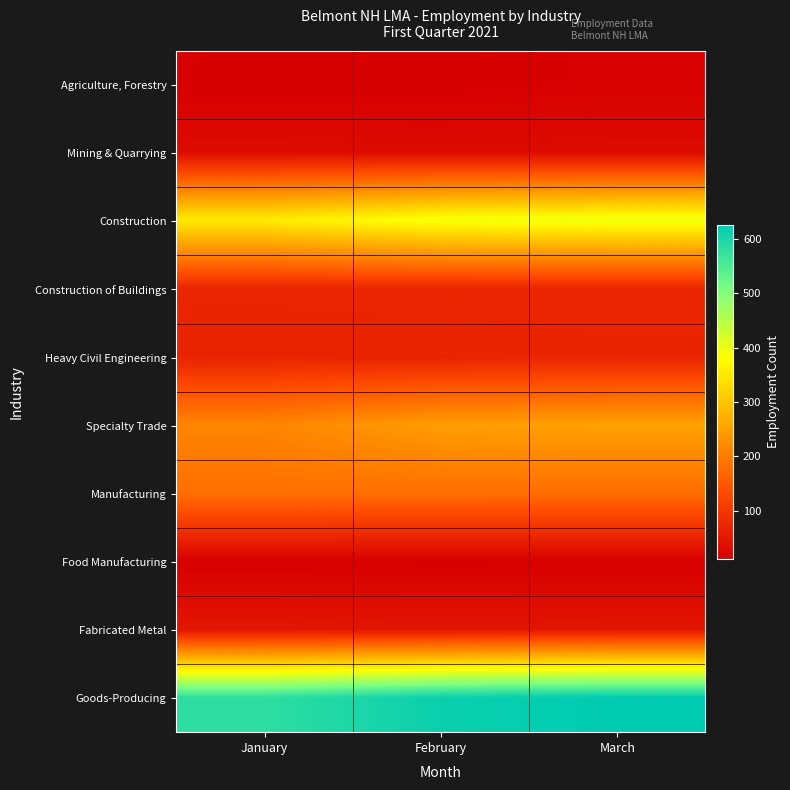

Which series has the largest total across all categories?

Goods-Producing